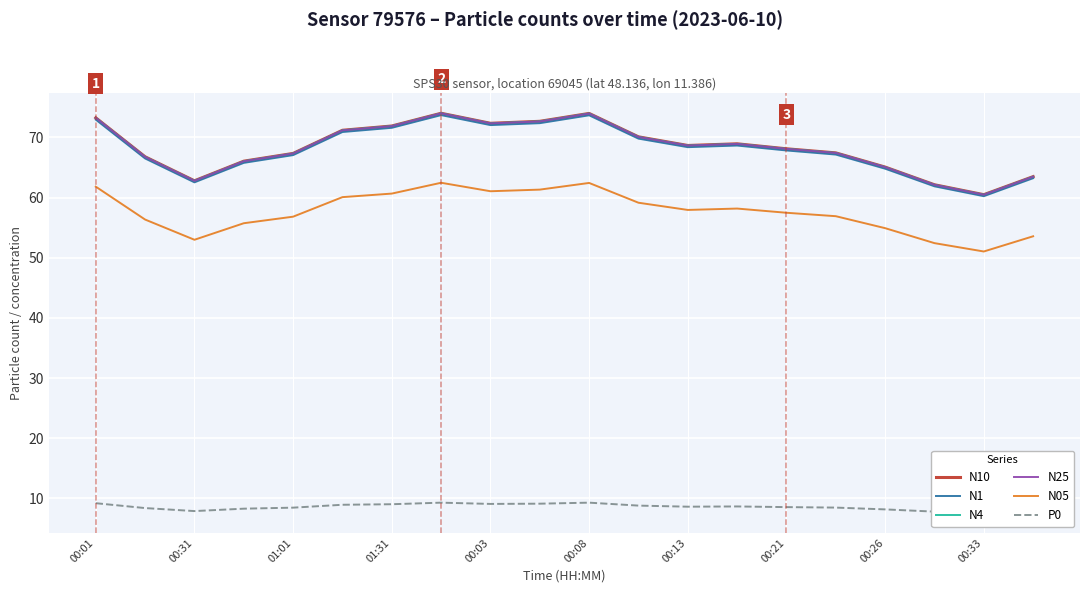

In N10, how many points are lower than both neighbors (excluding endpoints)?

4